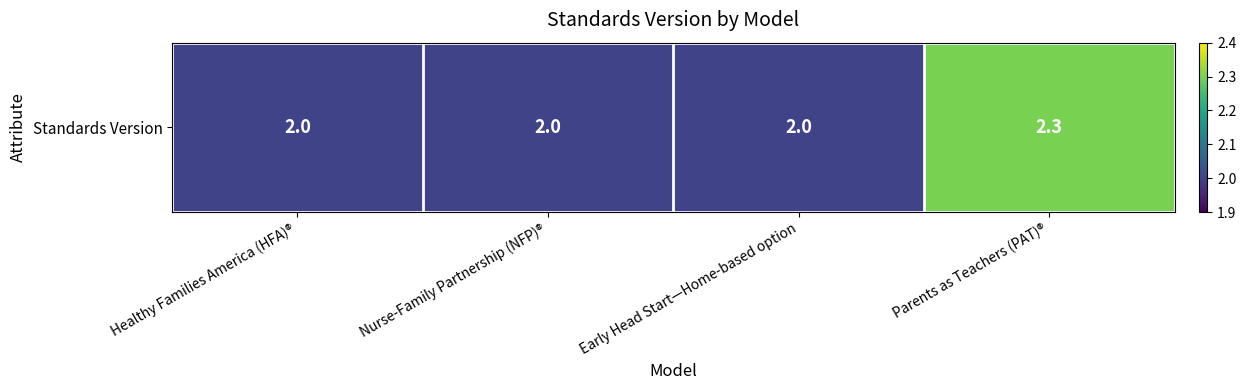

Approximately how many times larger is the value at Nurse-Family Partnership (NFP)® compared to Parents as Teachers (PAT)®?

0.9